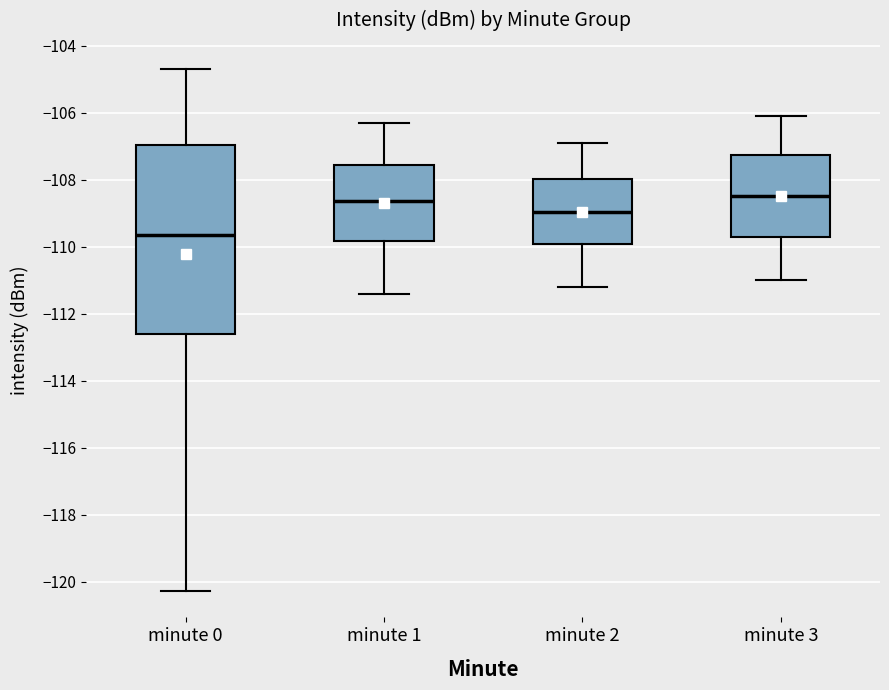

Where does the lower whisker of the box for minute 1 end on the y-axis? The values are not printed on the chart, so give them approximately, as read against the axis.

-111.4